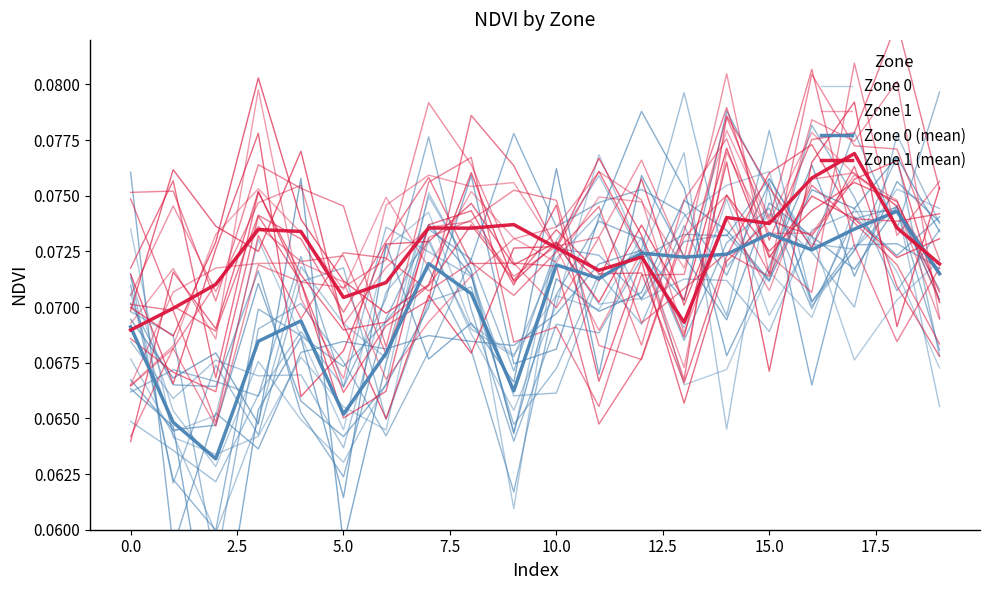

How many series are shown in this chart?

4